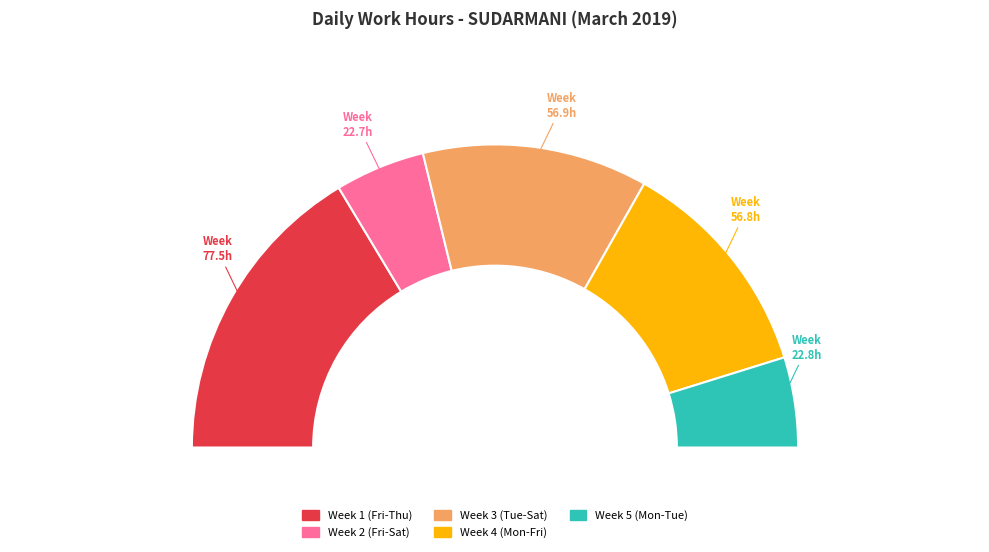

Is there a majority slice in this chart?

No